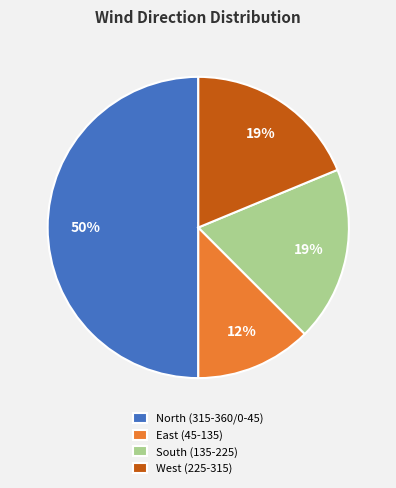

Is it true that South (135-225) is 19% of the pie?

True